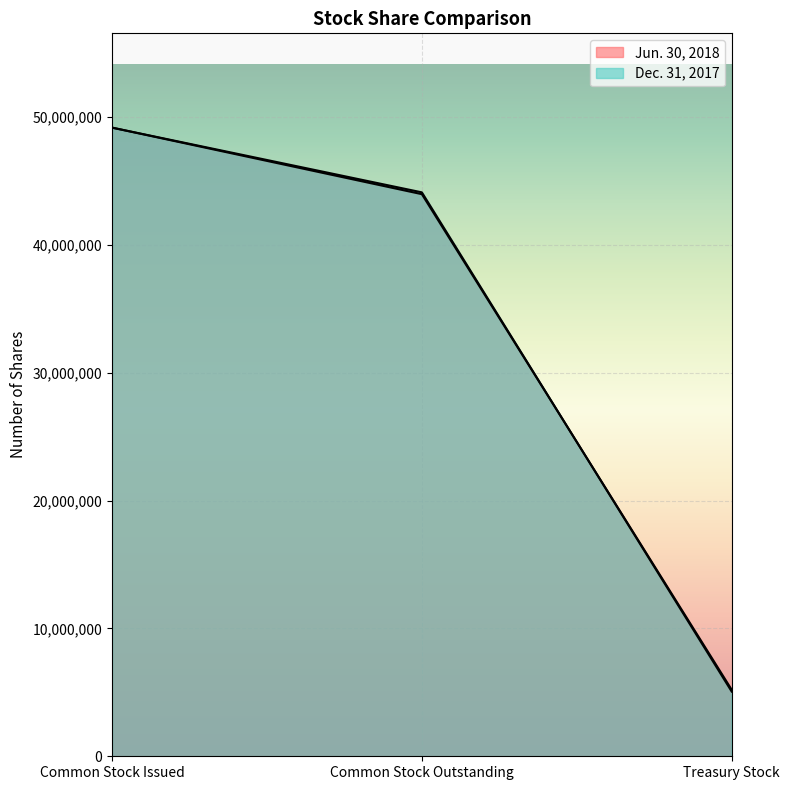

Which series has the widest spread of values?

Dec. 31, 2017